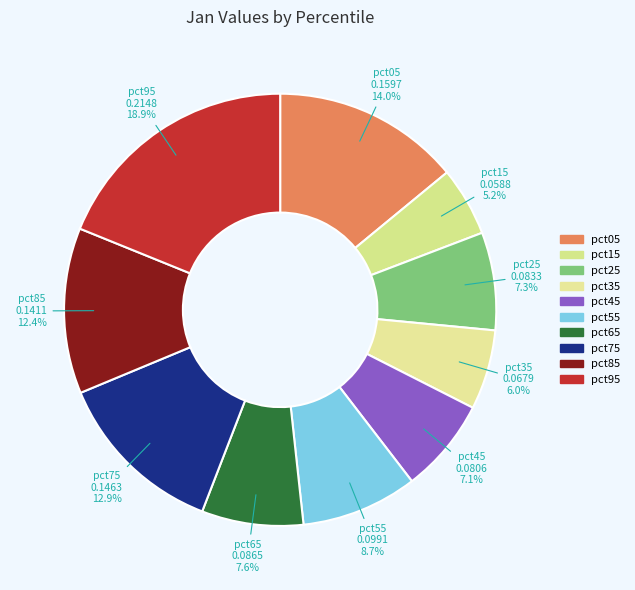

How many segments does this pie chart have?

10